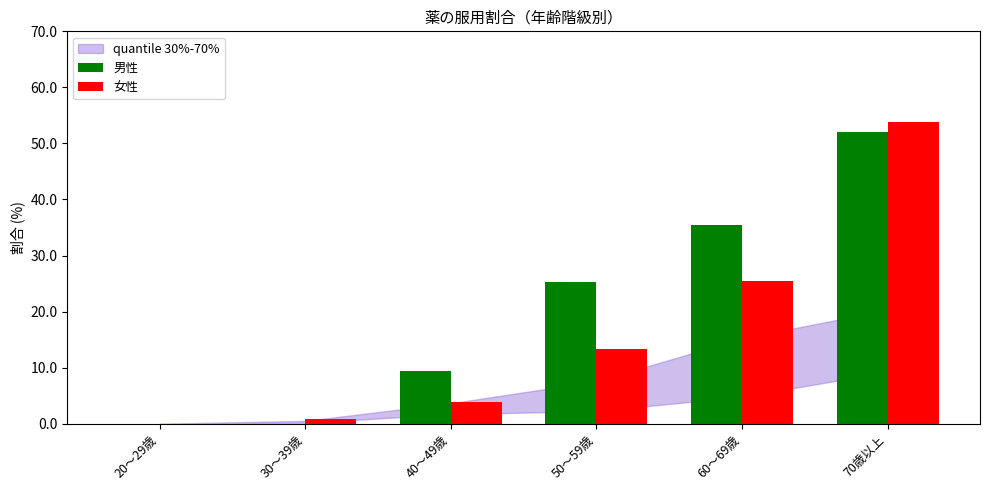

Between 50～59歳 and 60～69歳, which series saw the biggest shift?

女性